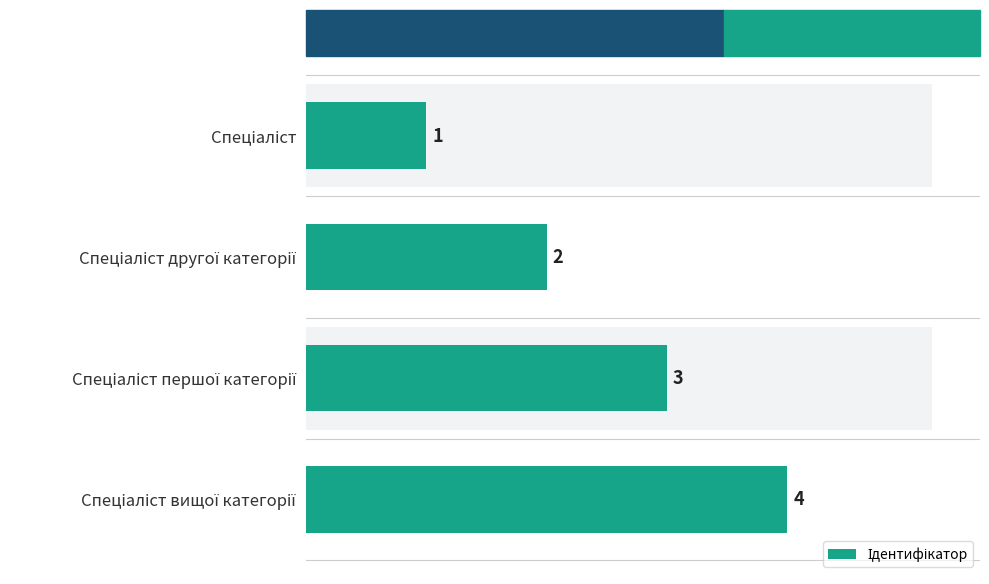

What is the sum of the values at 0 and 1?

3